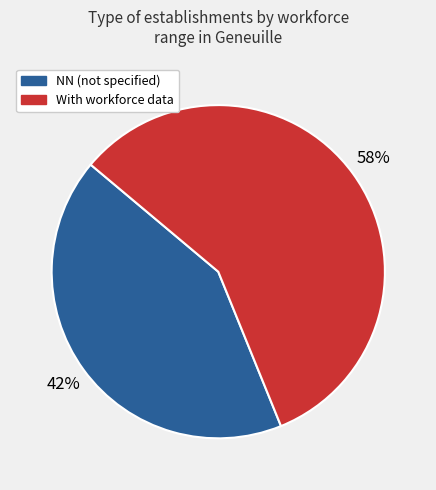

Rank the categories by value from lowest to highest.

NN (not specified), With workforce data